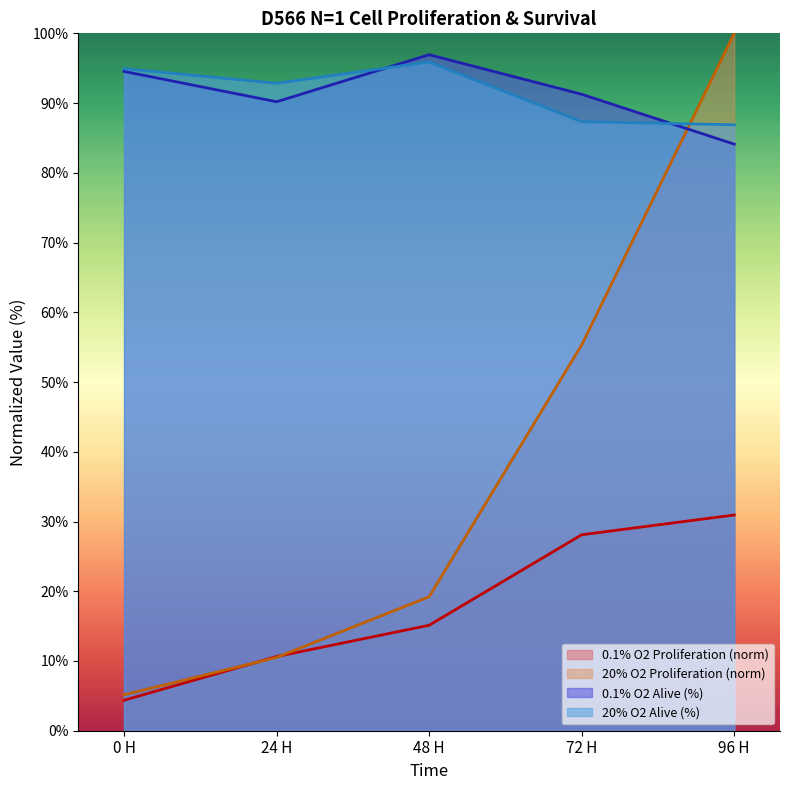

Reading left to right, extract all data points from this chart.

0.1% O2 Proliferation: 0 H=4.4	24 H=10.6	48 H=15.1	72 H=28.1	96 H=30.9
20% O2 Proliferation: 0 H=5.2	24 H=10.5	48 H=19.2	72 H=55.3	96 H=100.0
0.1% O2 Alive: 0 H=94.5	24 H=90.2	48 H=96.9	72 H=91.3	96 H=84.1
20% O2 Alive: 0 H=94.9	24 H=92.8	48 H=95.9	72 H=87.3	96 H=86.9